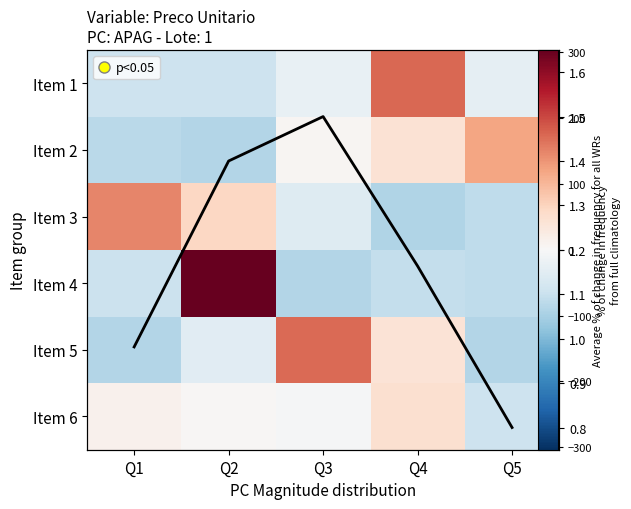

What is the sum of the Item 3 values at Q1 and Q5?

69.3